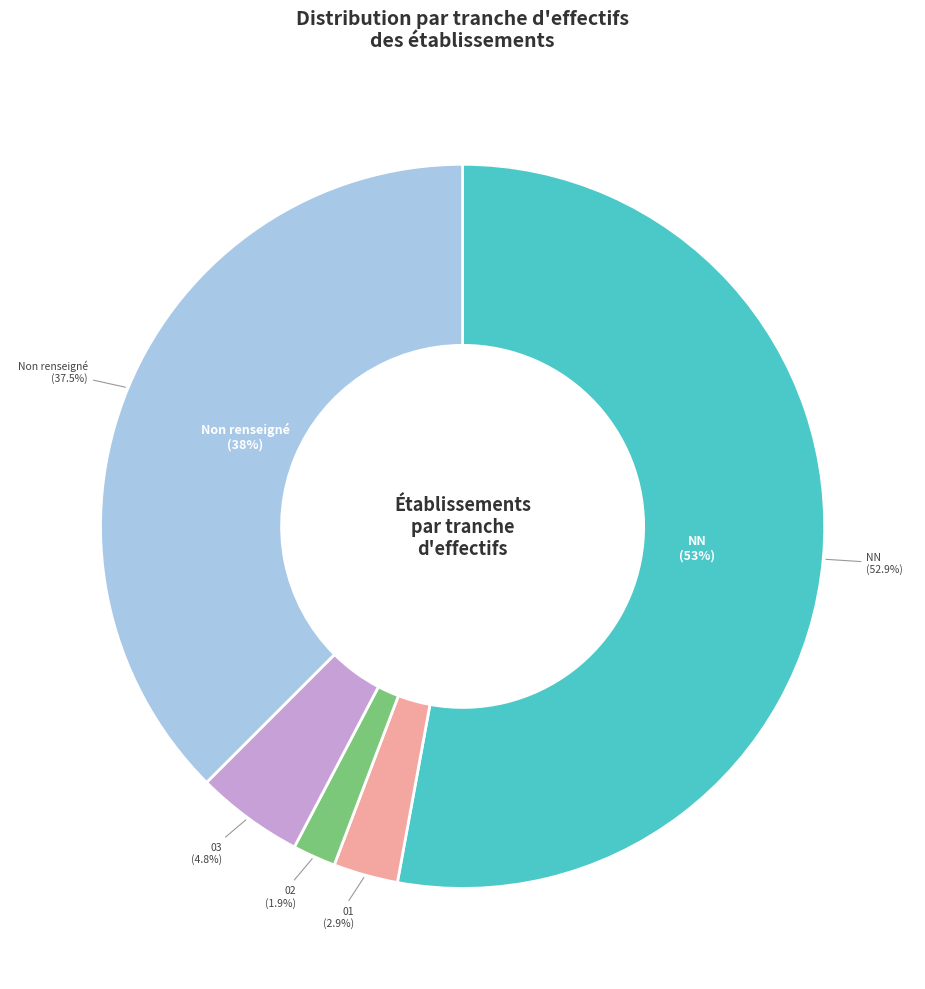

Combined, what portion of the pie is  and 03?

42.3%